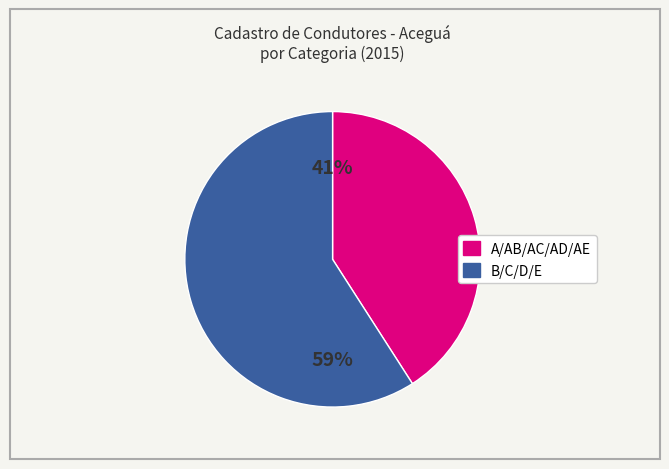

Does any single category account for the majority?

Yes